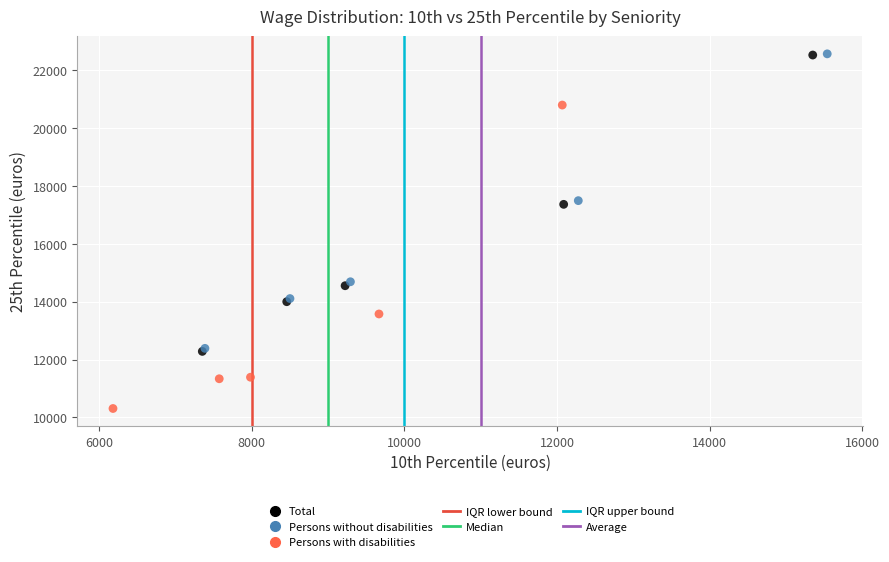

Which series has the largest Y range (max minus min)?

Persons with disabilities